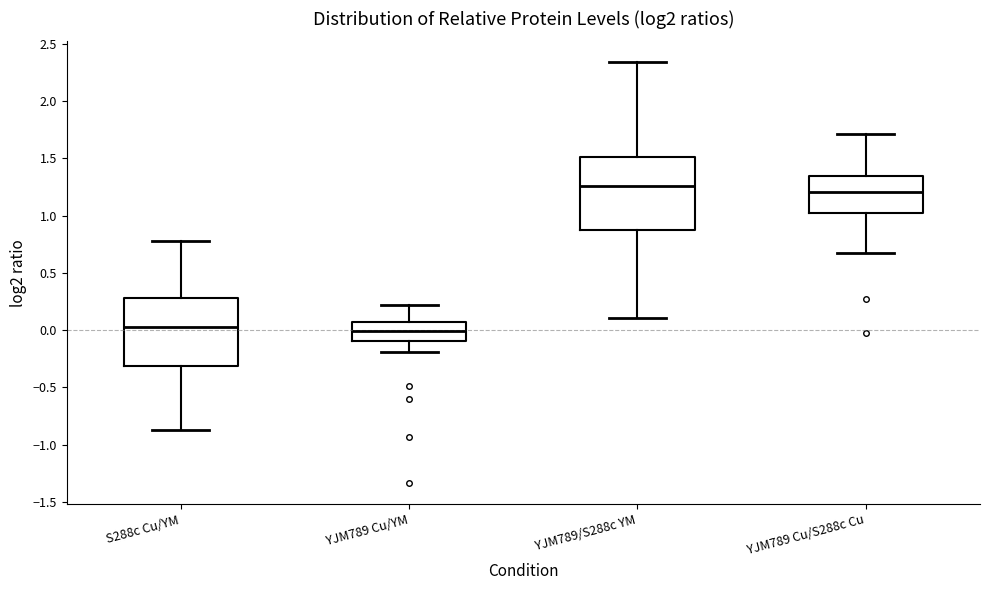

Reading left to right, transcribe this box plot: for each box, give where its median line is, the range the box spans, and where its two whiskers end, as read against the y-axis. The values are not printed on the chart, so give them approximately, as read against the axis.

S288c Cu/YM: median 0.05, box -0.30 to 0.30, whiskers -0.85 to 0.80
YJM789 Cu/YM: median 0.00, box -0.10 to 0.05, whiskers -0.20 to 0.20
YJM789/S288c YM: median 1.25, box 0.85 to 1.50, whiskers 0.10 to 2.35
YJM789 Cu/S288c Cu: median 1.20, box 1.00 to 1.35, whiskers 0.65 to 1.70